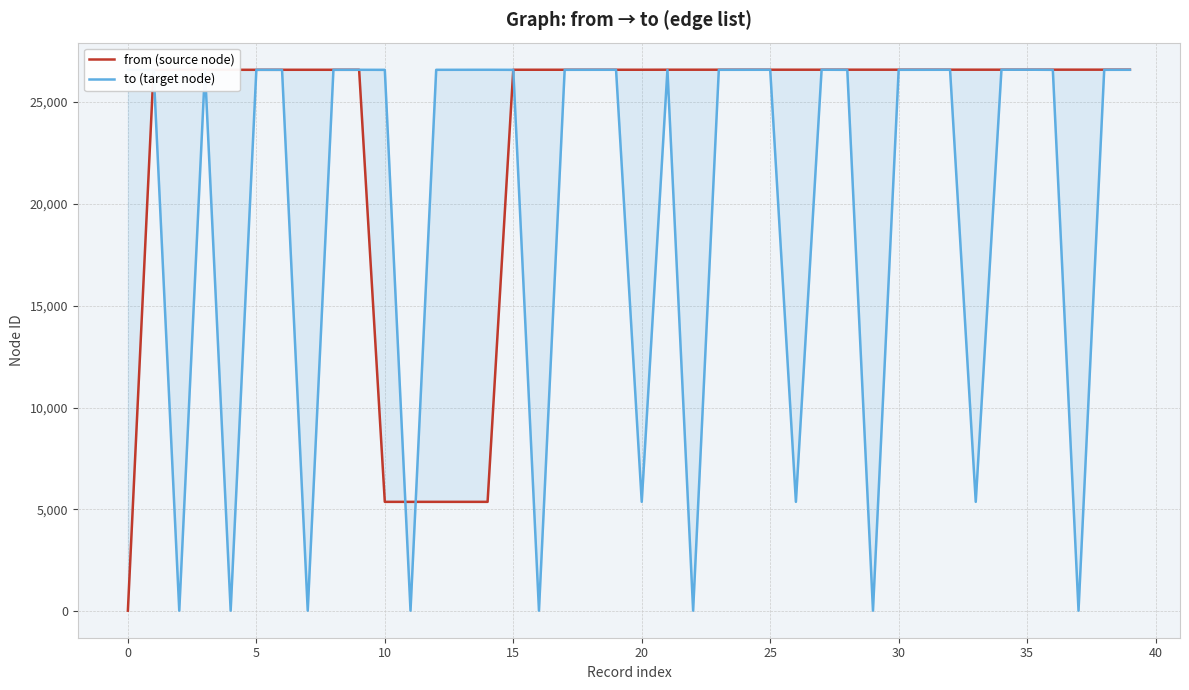

Does the chart have visible grid lines?

Yes